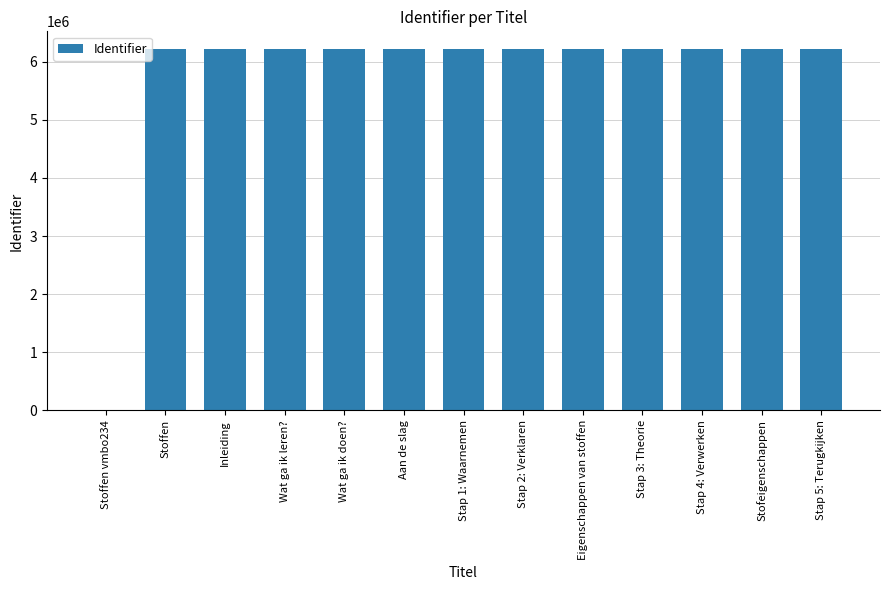

At which label does the data first exceed 6209527?

Wat ga ik doen?